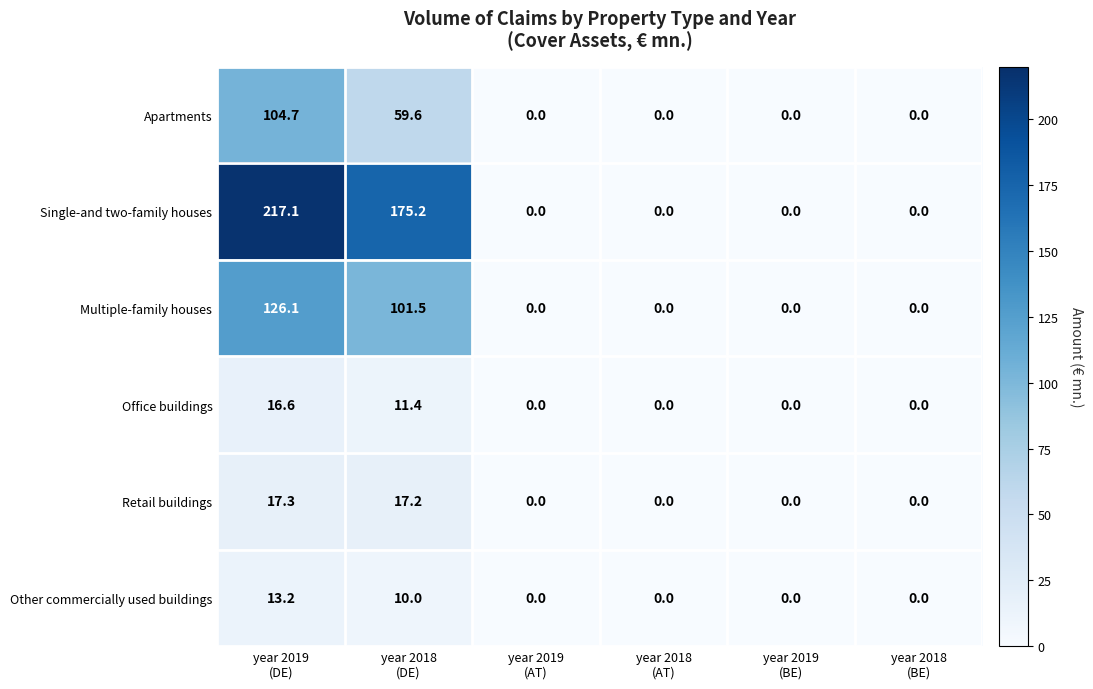

List the series in order of their peak value, highest first.

Single-and two-family houses, Multiple-family houses, Apartments, Retail buildings, Office buildings, Other commercially used buildings